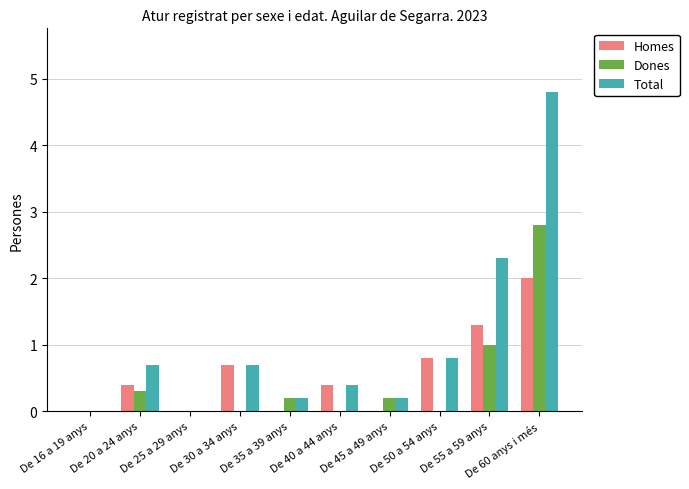

Reading right to left, extract all data points from this chart.

Homes: 2.0	1.3	0.8	0.0	0.4	0.0	0.7	0.0	0.4	0.0
Dones: 2.8	1.0	0.0	0.2	0.0	0.2	0.0	0.0	0.3	0.0
Total: 4.8	2.3	0.8	0.2	0.4	0.2	0.7	0.0	0.7	0.0